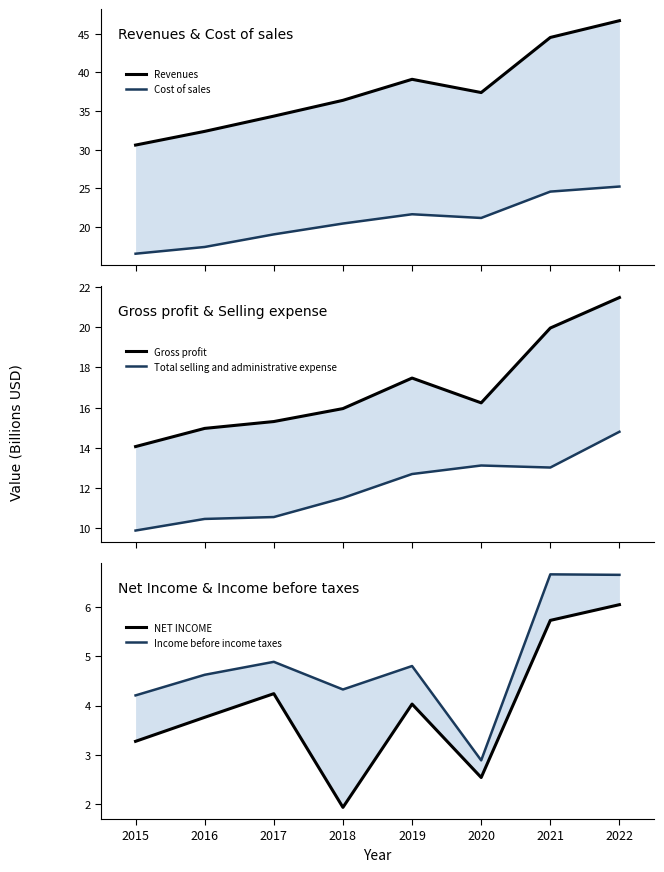

What are all the series names shown in the legend?

Revenues, Cost of sales, Gross profit, Total selling and administrative expense, NET INCOME, Income before income taxes